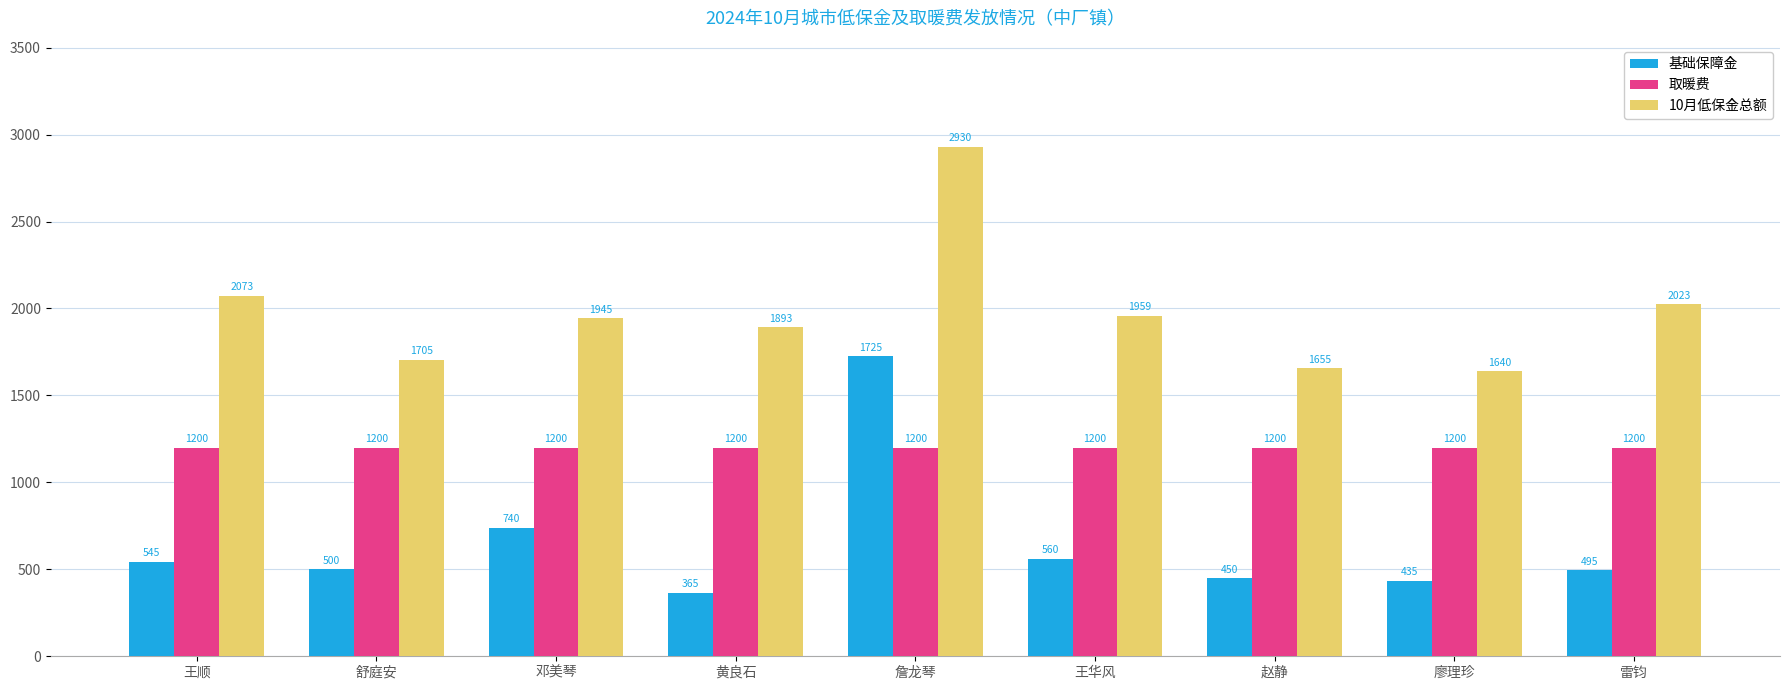

Which series has the largest range (max minus min)?

基础保障金